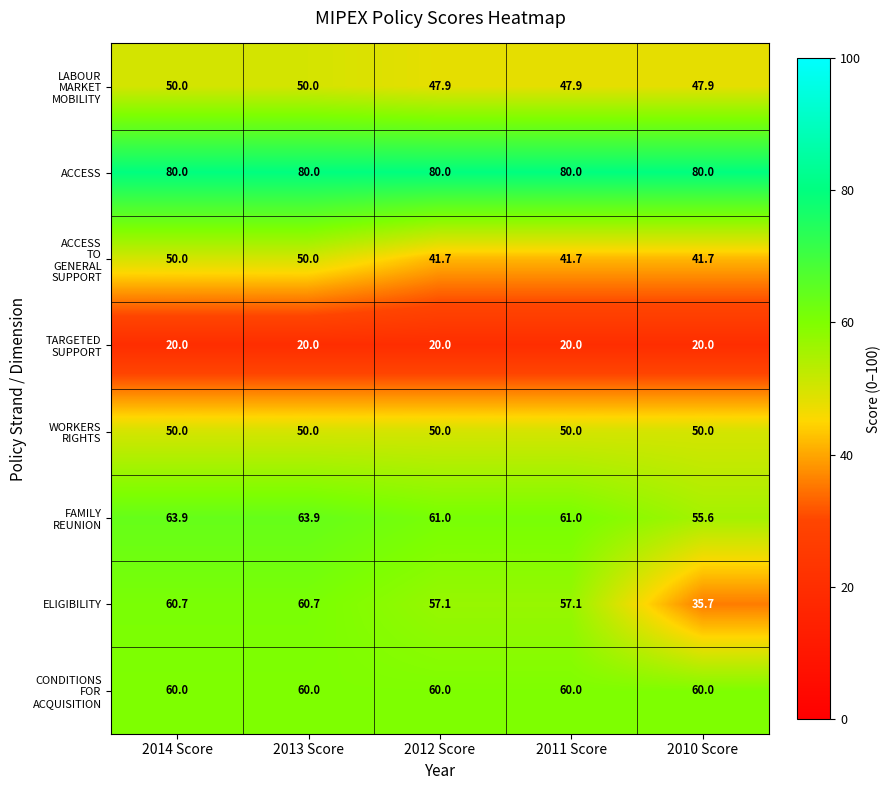

What is the approximate value of ACCESS at 2011 Score?

80.0